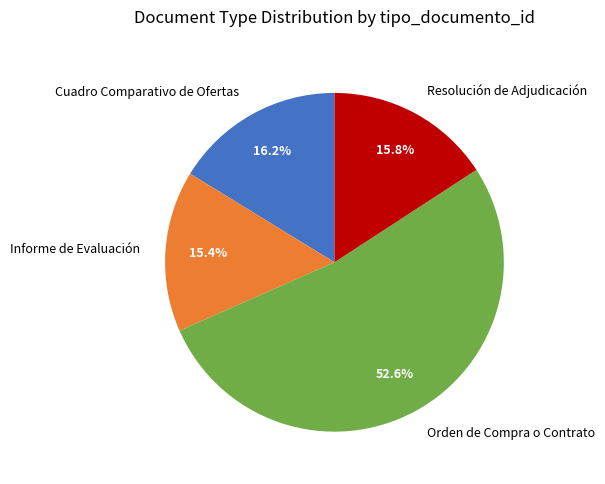

Approximately how many times larger is the value at Resolución de Adjudicación compared to Informe de Evaluación?

1.0